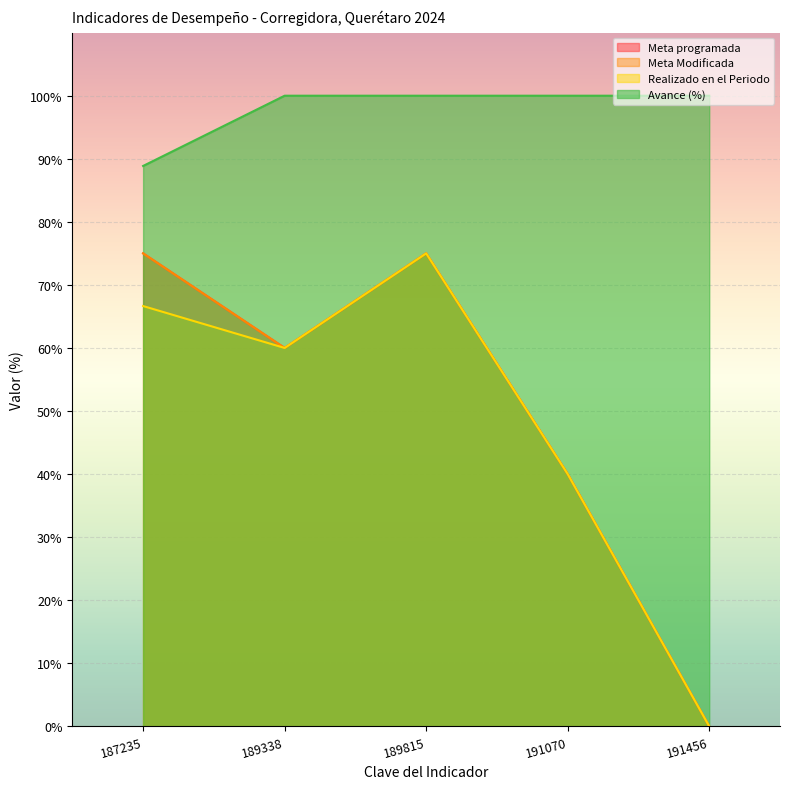

Reading left to right, extract all data points from this chart.

Meta programada: 187235=75.0	189338=60.0	189815=75.0	191070=40.0	191456=0.0
Meta Modificada: 187235=75.0	189338=60.0	189815=75.0	191070=40.0	191456=0.0
Realizado en el Periodo: 187235=66.6	189338=60.0	189815=75.0	191070=40.0	191456=0.0
Avance (%): 187235=88.9	189338=100.0	189815=100.0	191070=100.0	191456=100.0